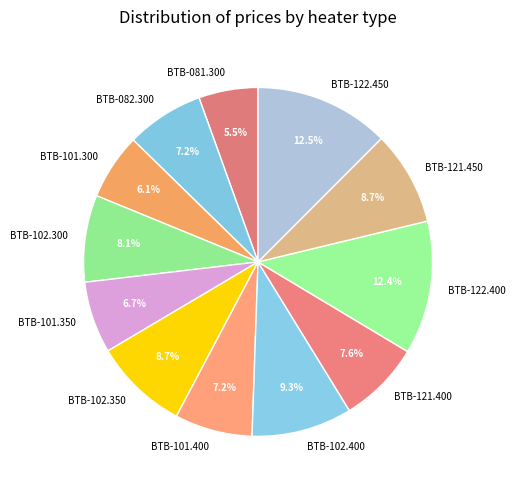

How many segments does this pie chart have?

12